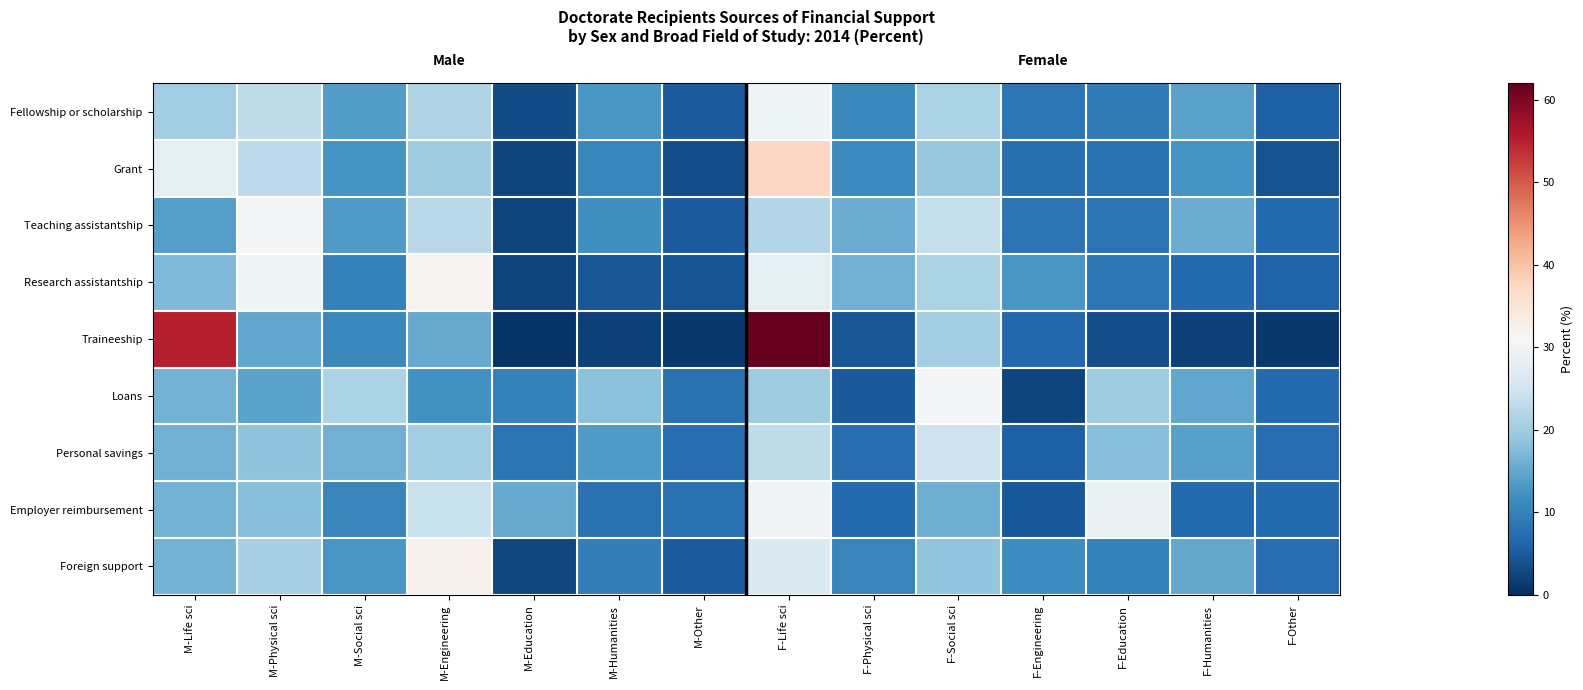

What is the difference between the highest and lowest values at M-Life sci?

41.1